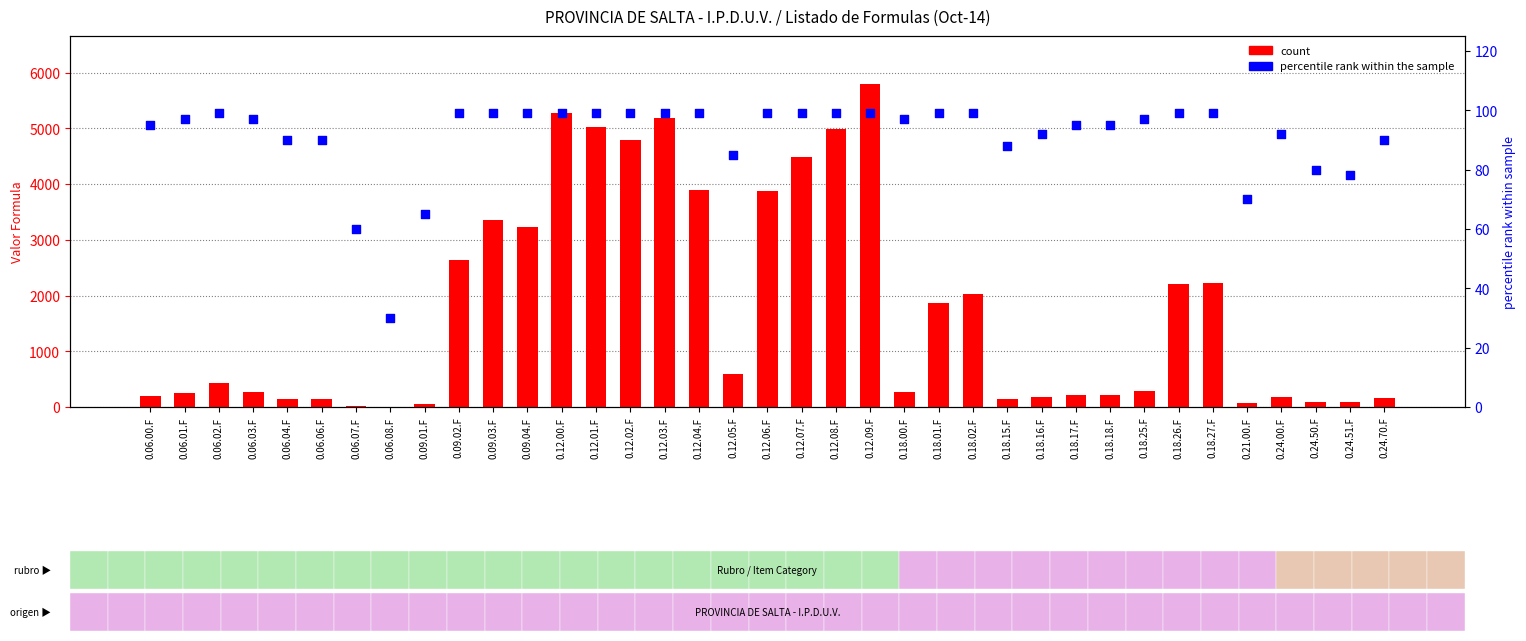

Is the value of count at 0.24.50.F greater than the value of percentile rank within the sample at 0.12.09.F?

No